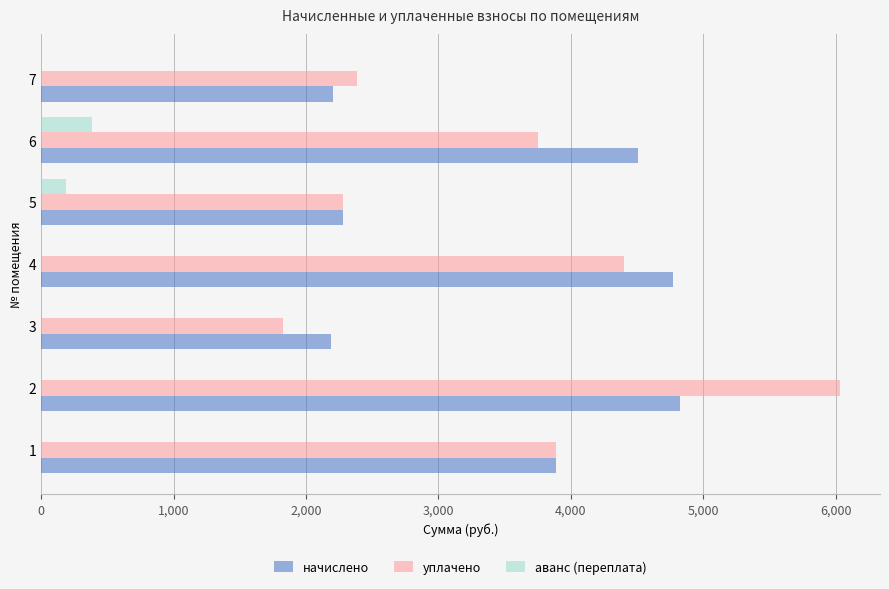

What is the sum of all уплачено values?

24565.8